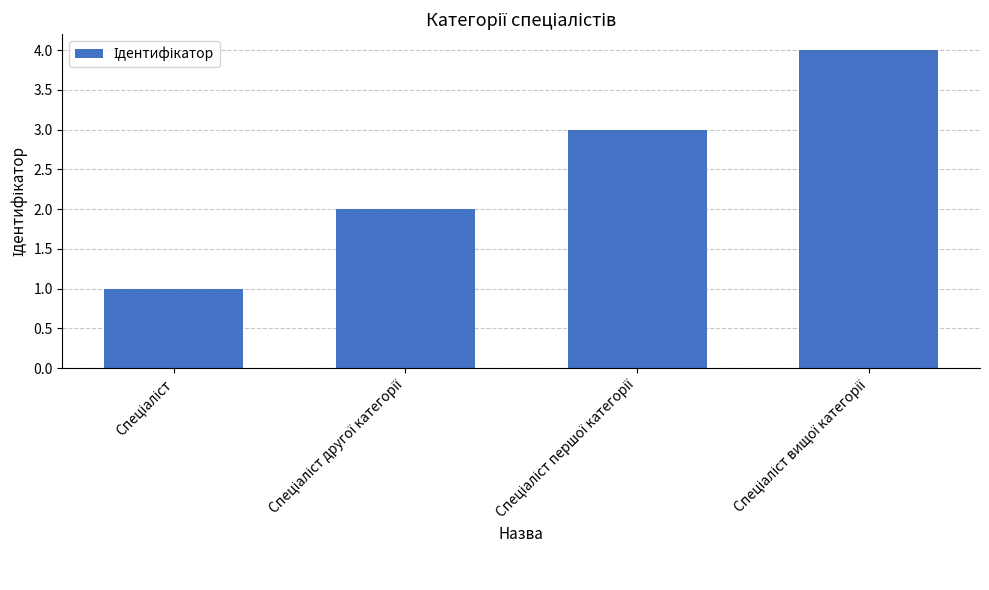

What is the sum of all values?

10